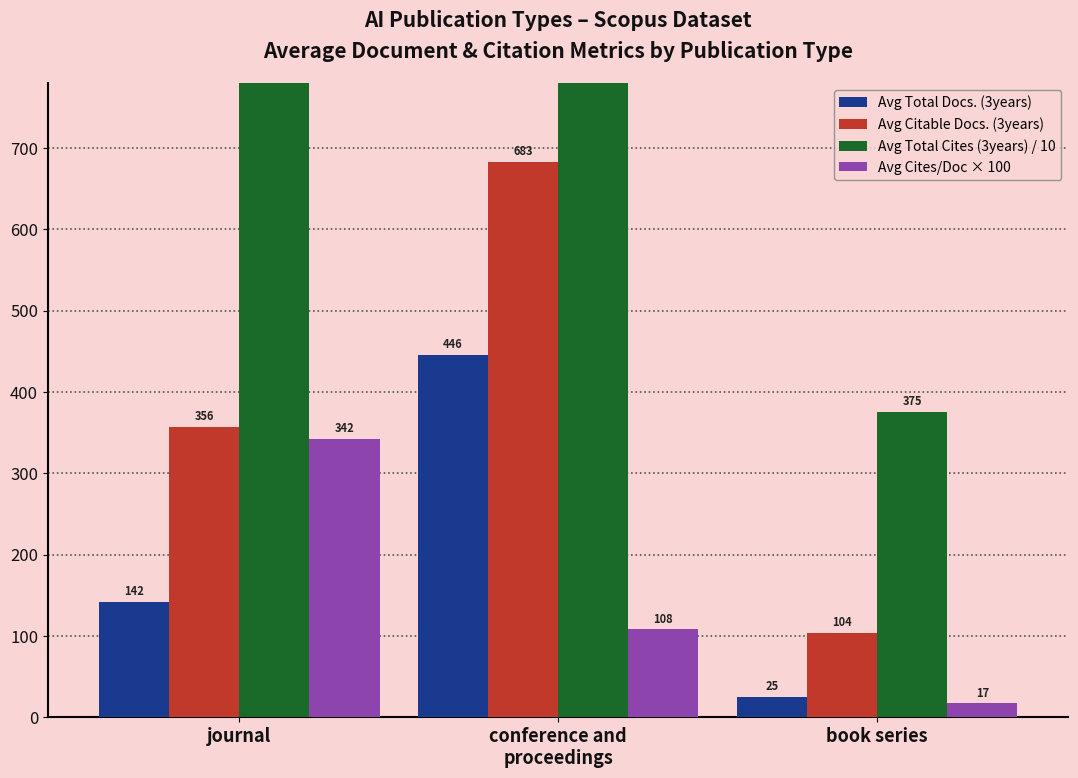

At how many categories does at least one series exceed 2833?

2